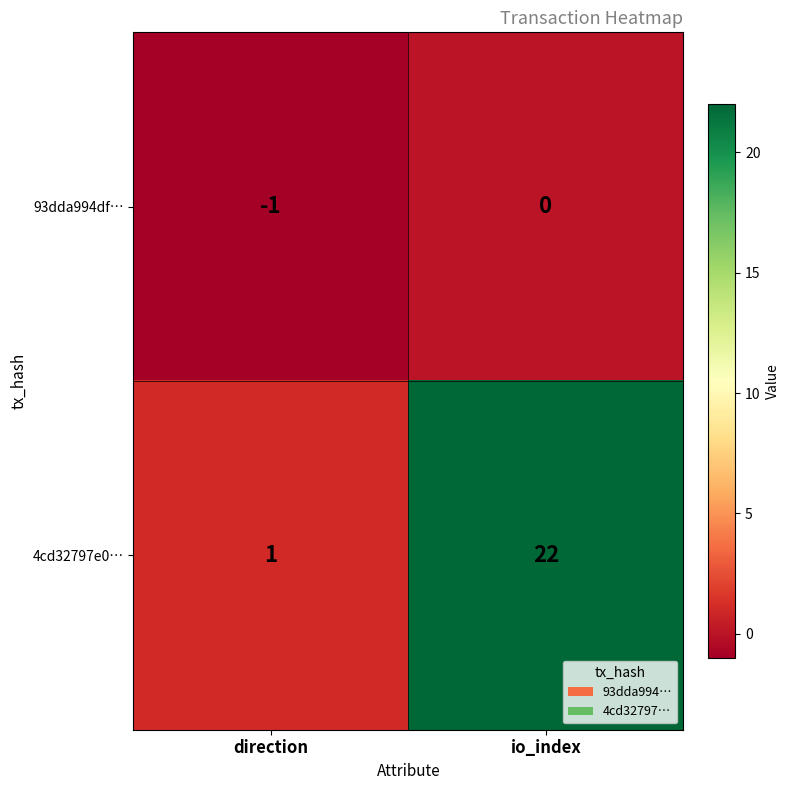

Rank the series by their maximum value, from lowest to highest.

93dda994df…, 4cd32797e0…